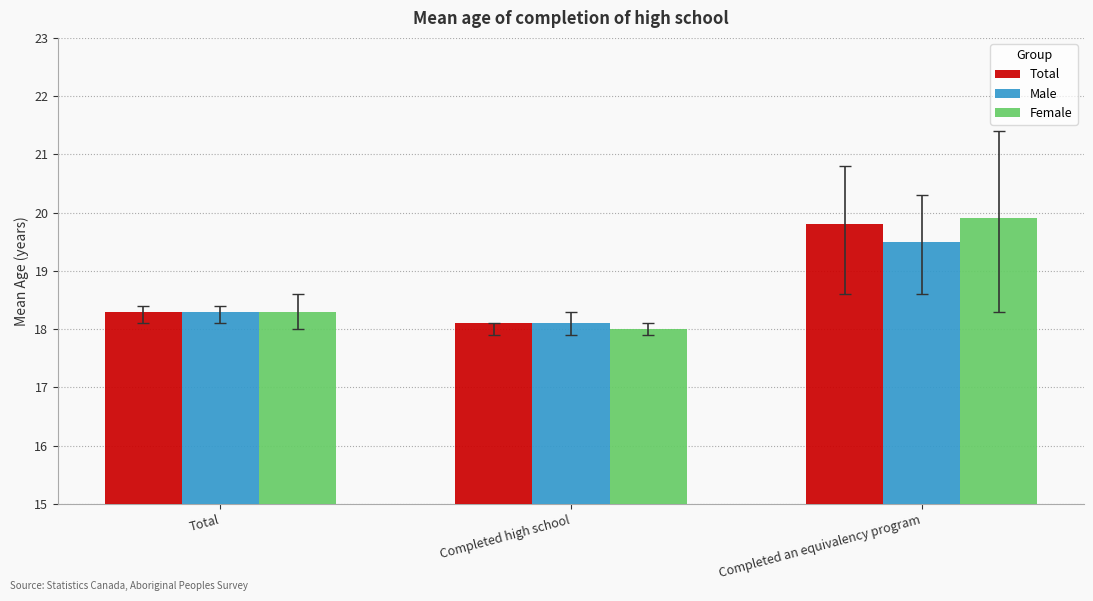

True or false: Male has a value of 10.8 at Total.

False